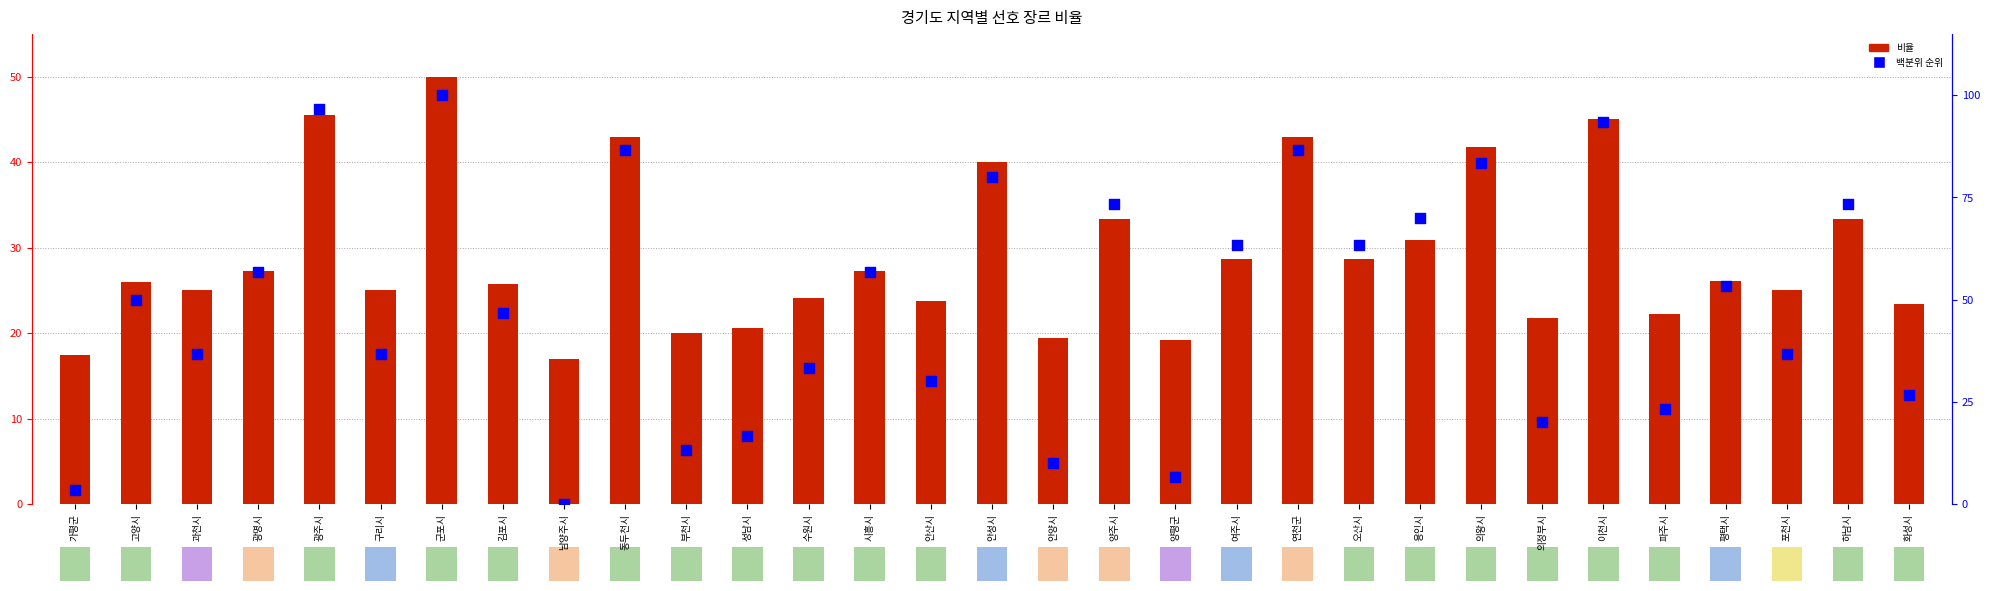

Which series has the largest total across all categories?

백분위 순위